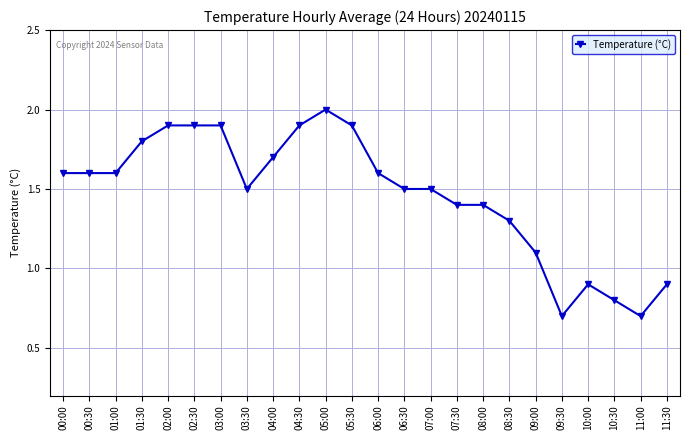

The value at 02:00 is 1.9. True or false?

True